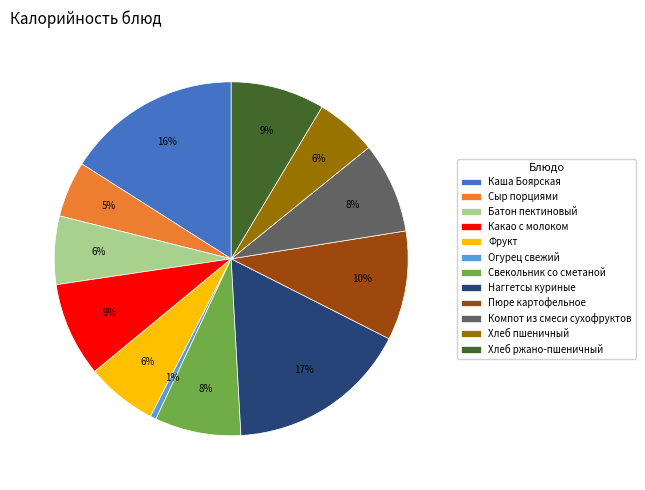

Which has a higher value, Наггетсы куриные or Огурец свежий?

Наггетсы куриные